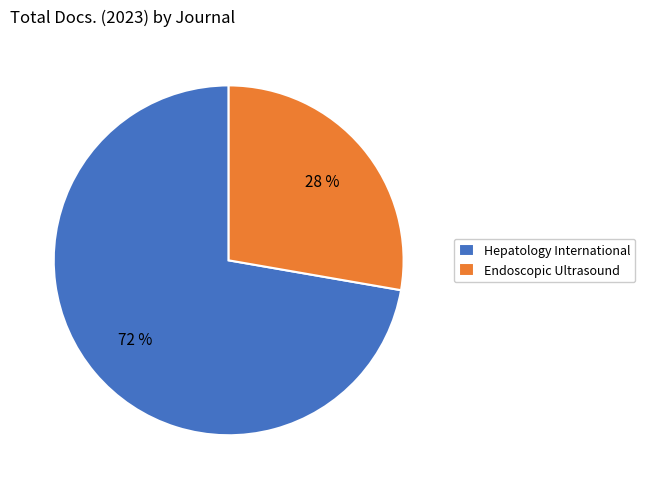

The Endoscopic Ultrasound slice represents 18% of the pie. True or false?

False